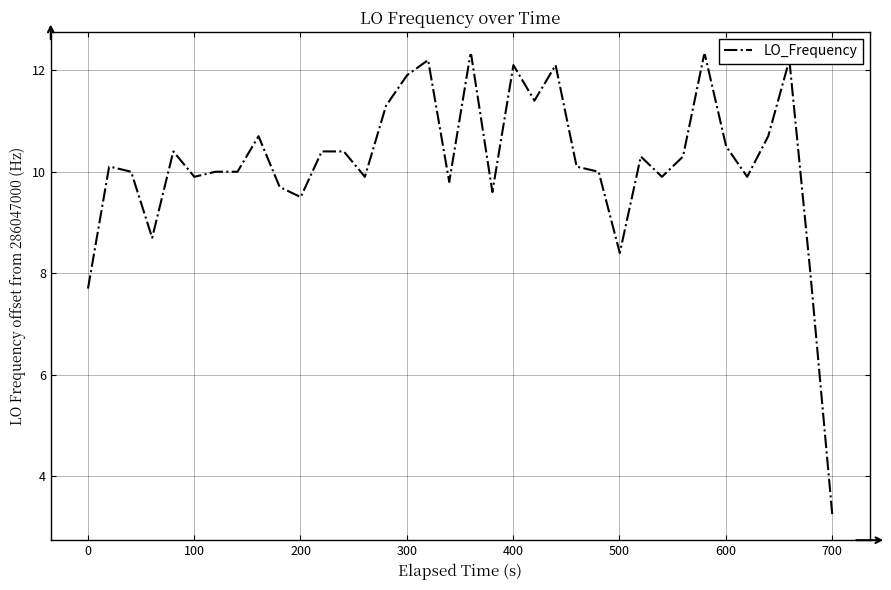

What is the difference between the maximum and minimum values?

9.1